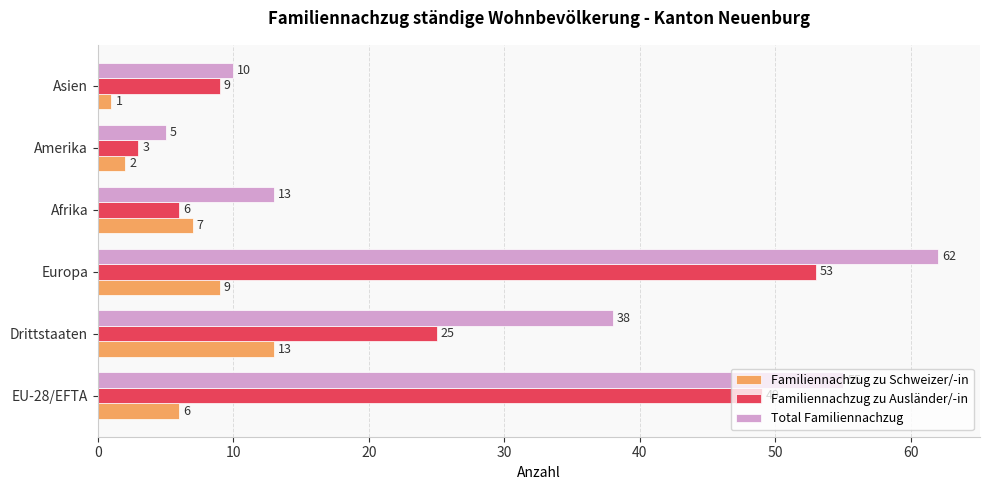

List the series in order of their peak value, lowest first.

Familiennachzug zu Schweizer/-in, Familiennachzug zu Ausländer/-in, Total Familiennachzug